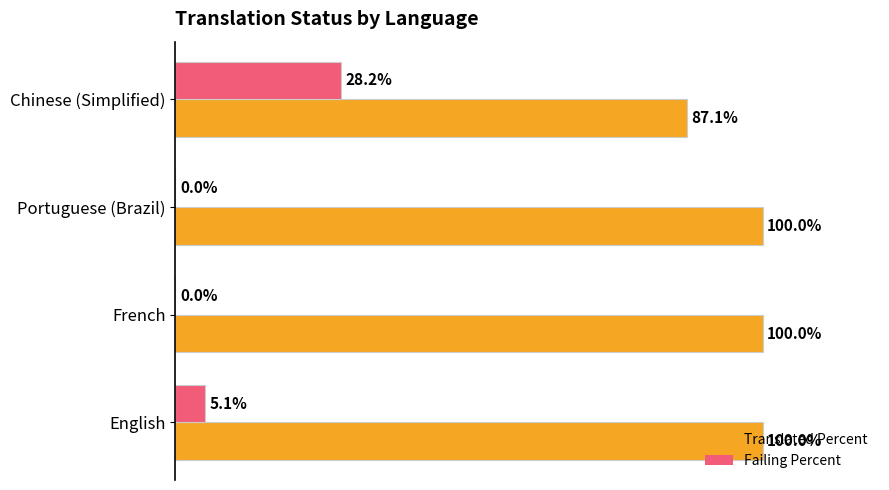

Is the value of Translated Percent at Portuguese (Brazil) greater than the value of Failing Percent at French?

Yes